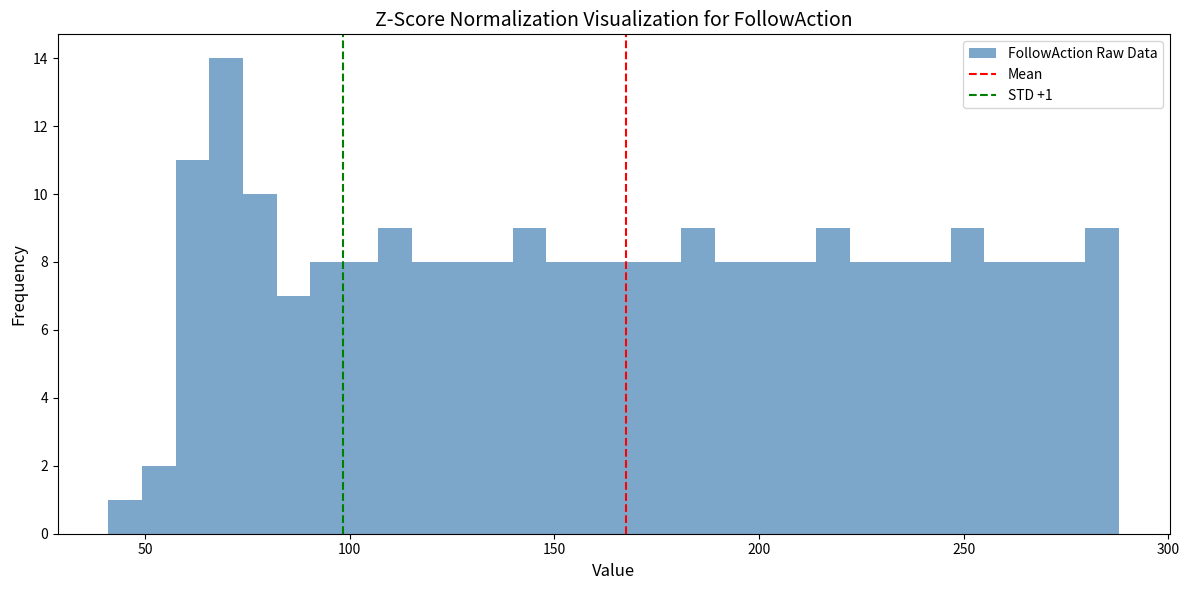

Around what value on the x-axis is the tallest bar? Give the approximate position of its centre, as read against the axis.

70